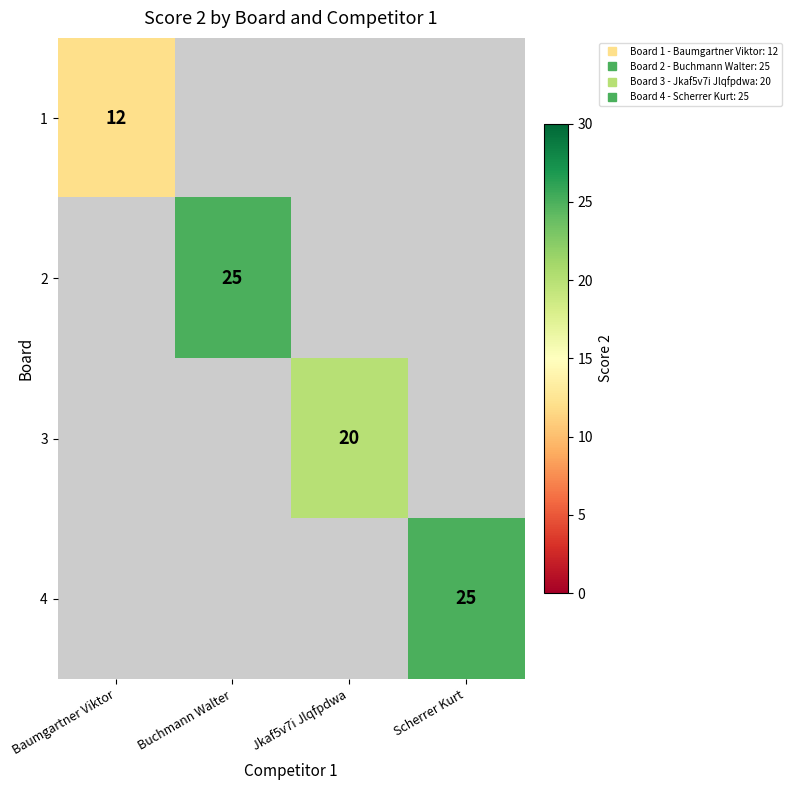

Is the value of 2 at Baumgartner Viktor greater than the value of 1 at Scherrer Kurt?

No